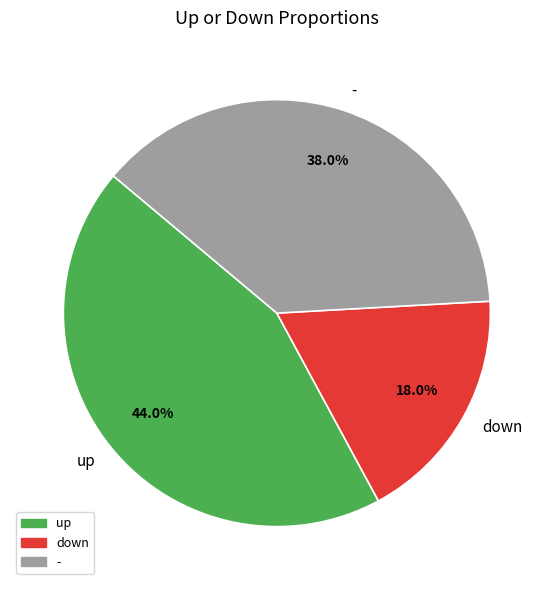

To the nearest percent, what is the average slice percentage?

33%